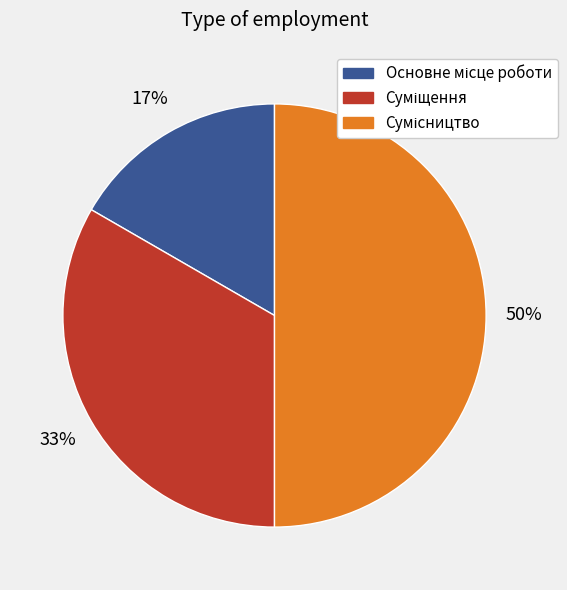

To the nearest percent, what is the average slice percentage?

33%